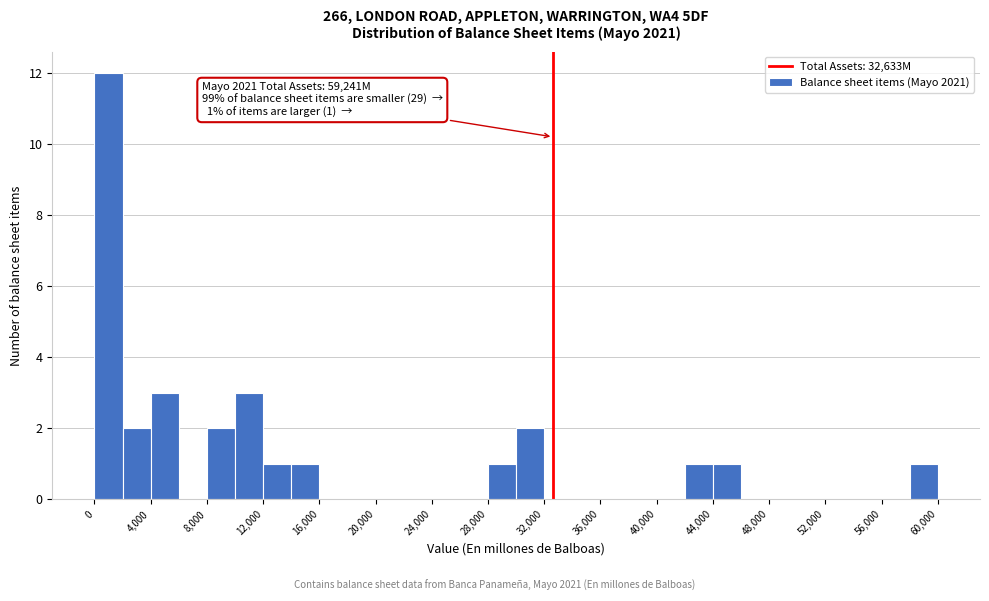

Over which range of the x-axis is the bar tallest?

0 to 2000